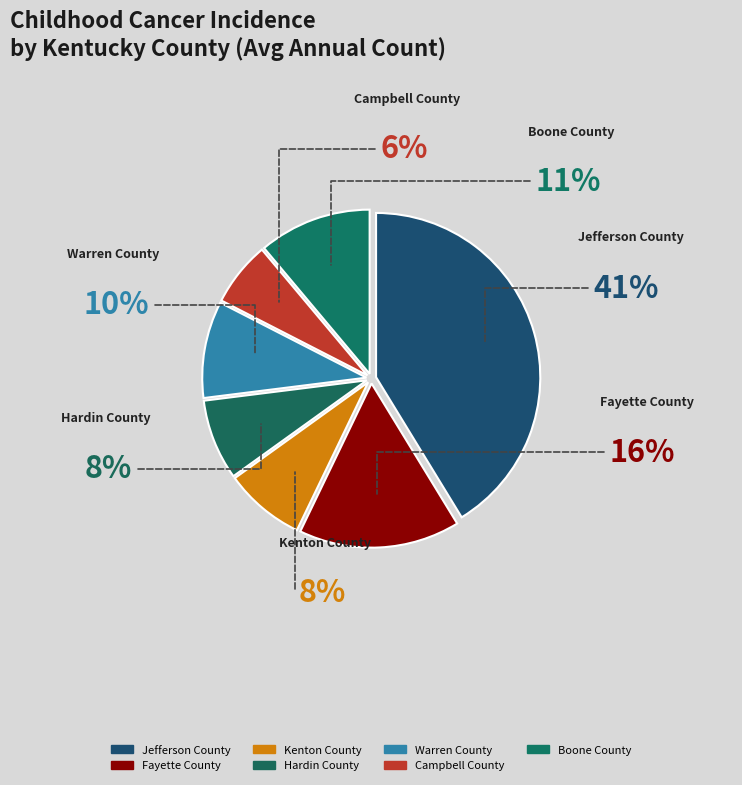

Rank the categories by value from highest to lowest.

Jefferson County, Fayette County, Boone County, Warren County, Kenton County, Hardin County, Campbell County